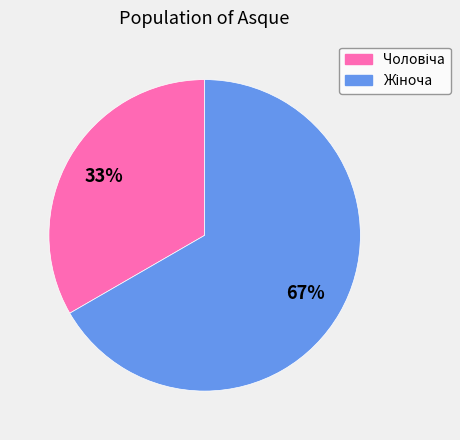

To the nearest percent, what is the average slice percentage?

50%